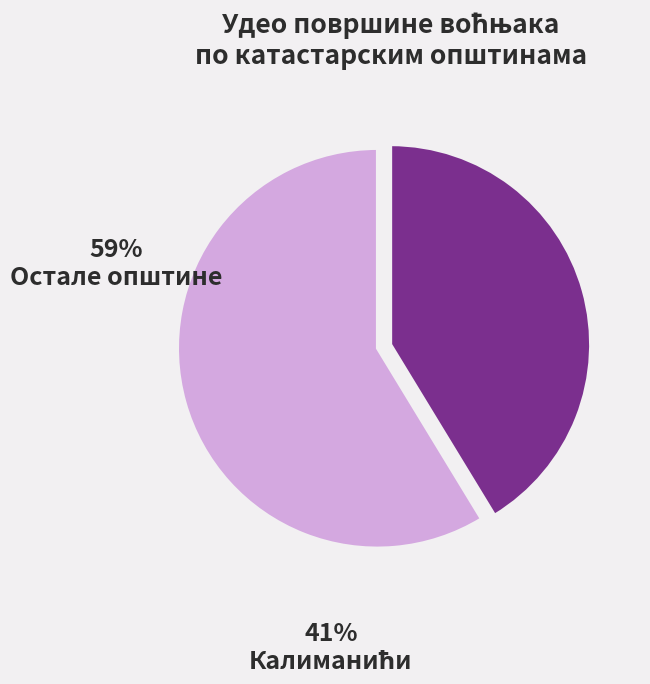

The Остале општине slice represents 47% of the pie. True or false?

False